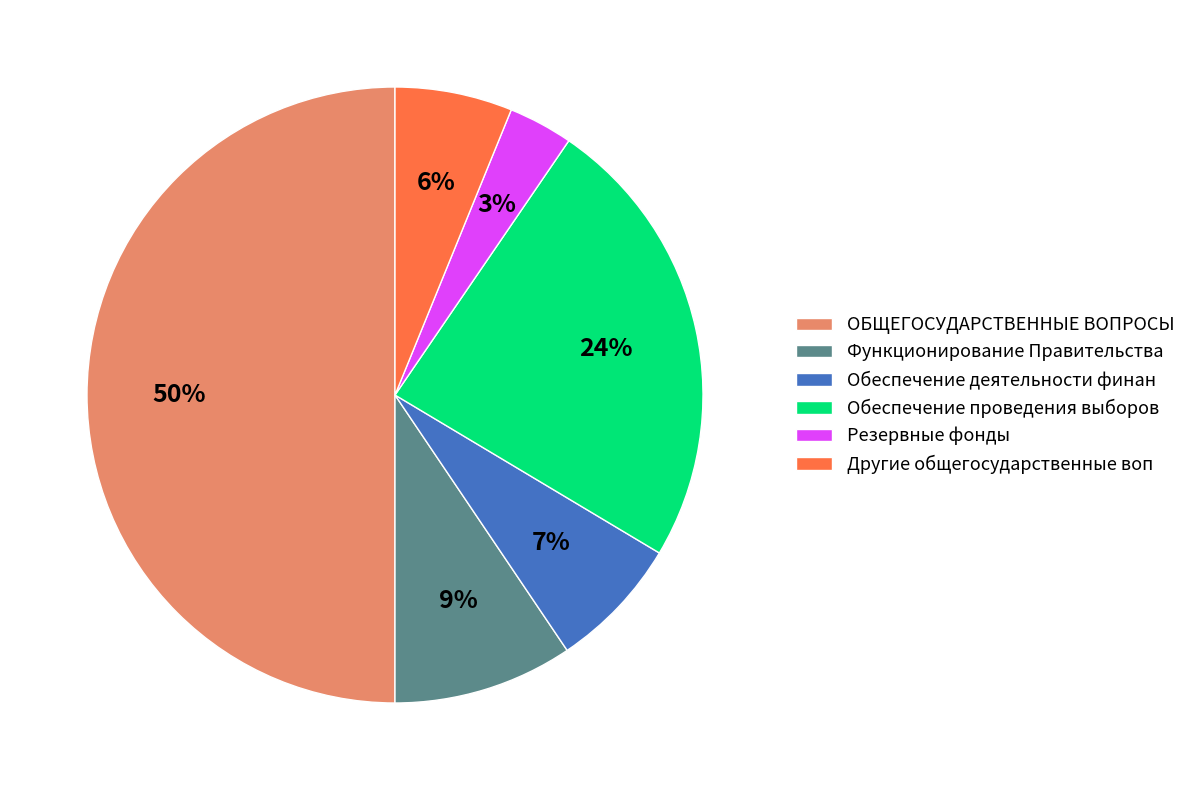

To the nearest percent, what is the average slice percentage?

17%